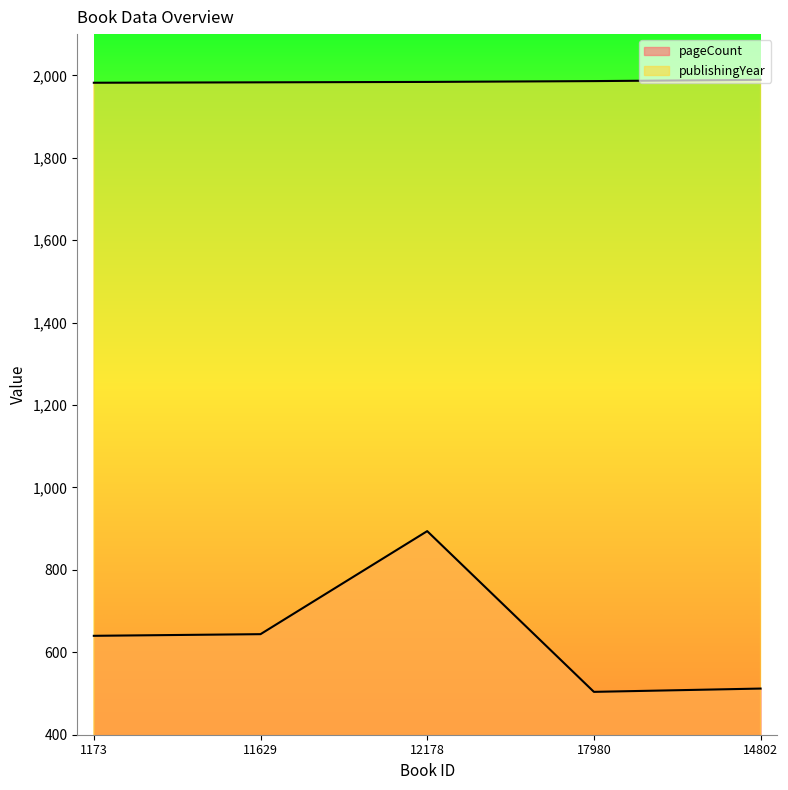

What is the sum of all publishingYear values?

9924